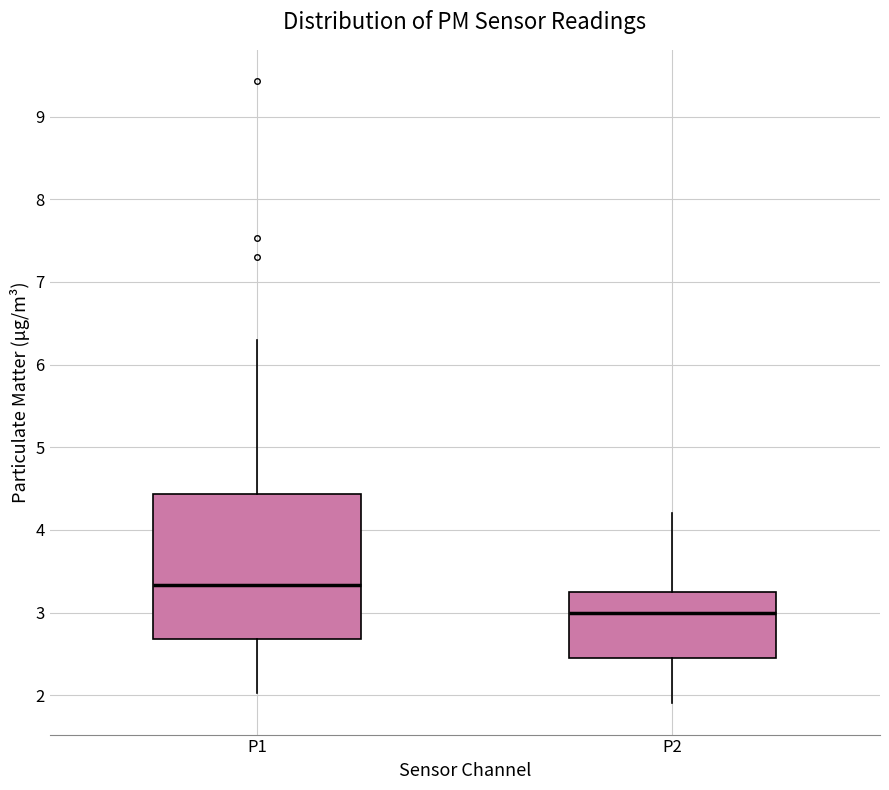

Where does the lower whisker of the box for P2 end on the y-axis? The values are not printed on the chart, so give them approximately, as read against the axis.

1.9